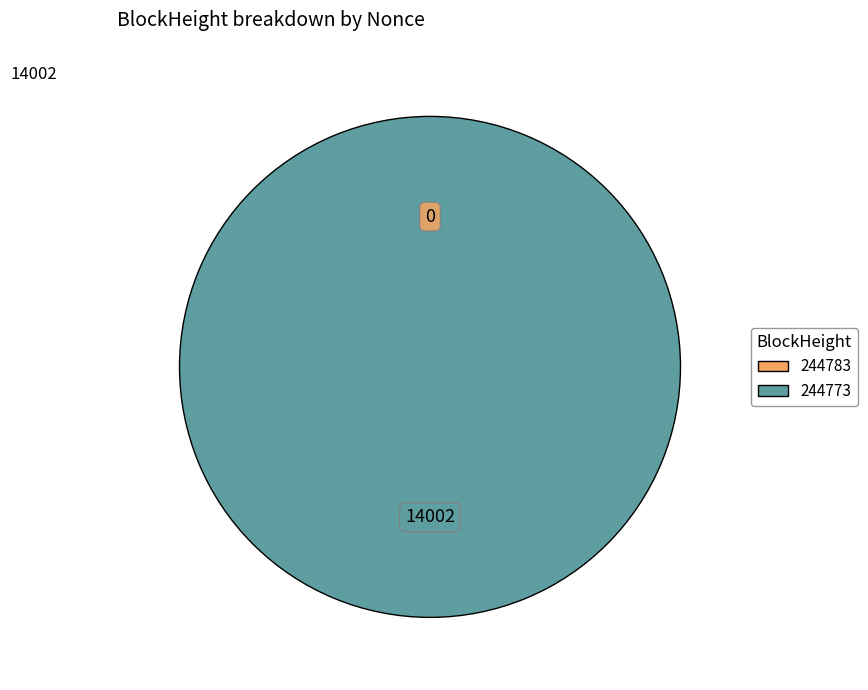

How many slices are in this pie chart?

2